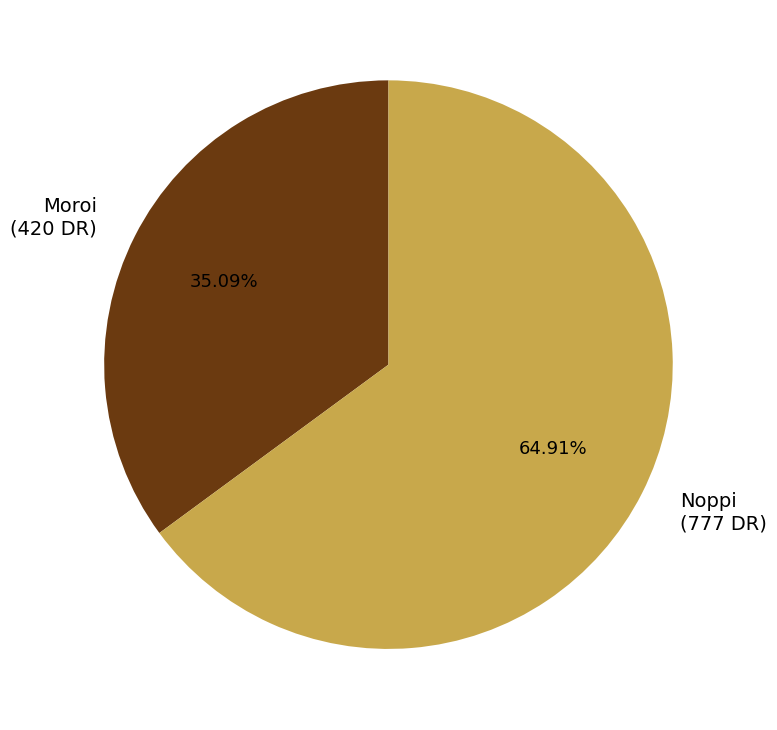

To the nearest percent, what is the average slice percentage?

50%